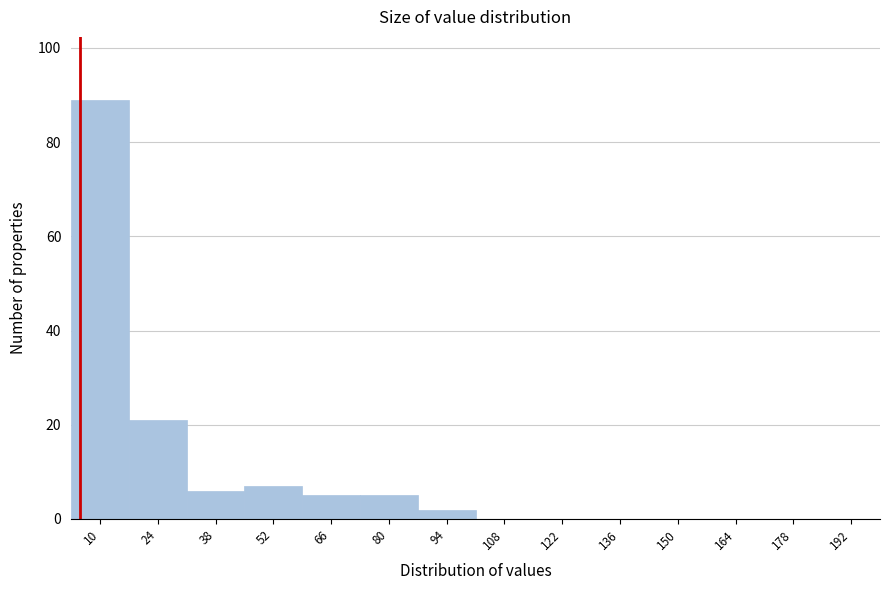

Reading left to right, transcribe all the data shown in this chart.

10=89	24=21	38=6	52=7	66=5	80=5	94=2	108=0	122=0	136=0	150=0	164=0	178=0	192=0